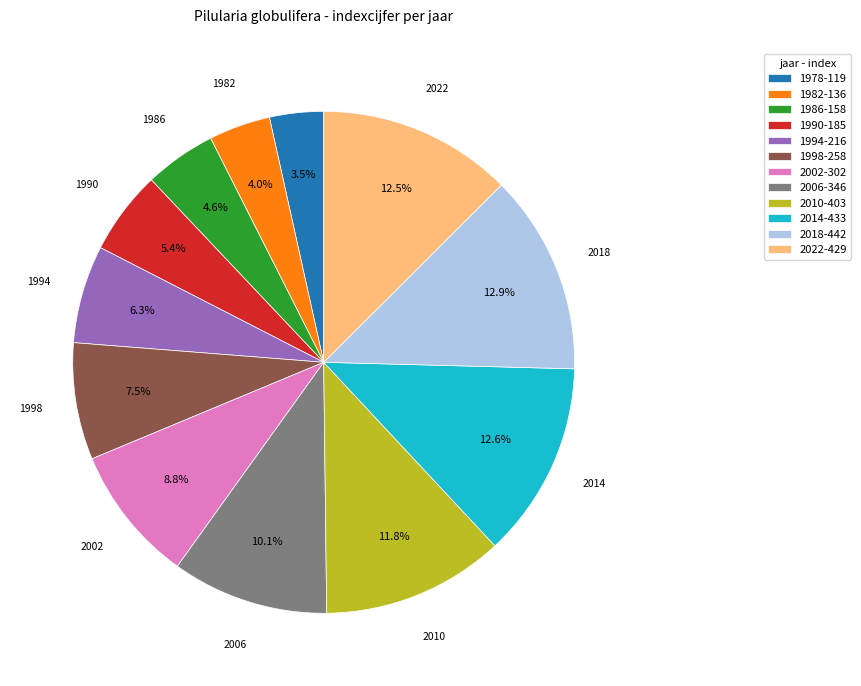

To the nearest percent, what is the difference between the largest and smallest slice percentages?

9%